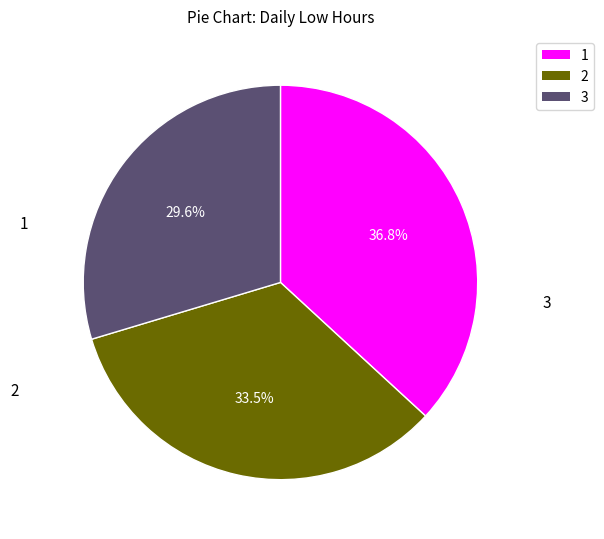

Is there a majority slice in this chart?

No